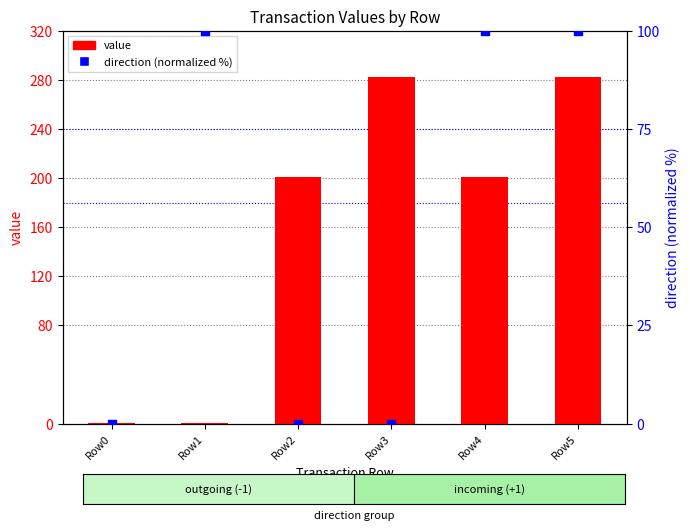

Is the value of direction (normalized %) at Row3 greater than the value of value at Row2?

No